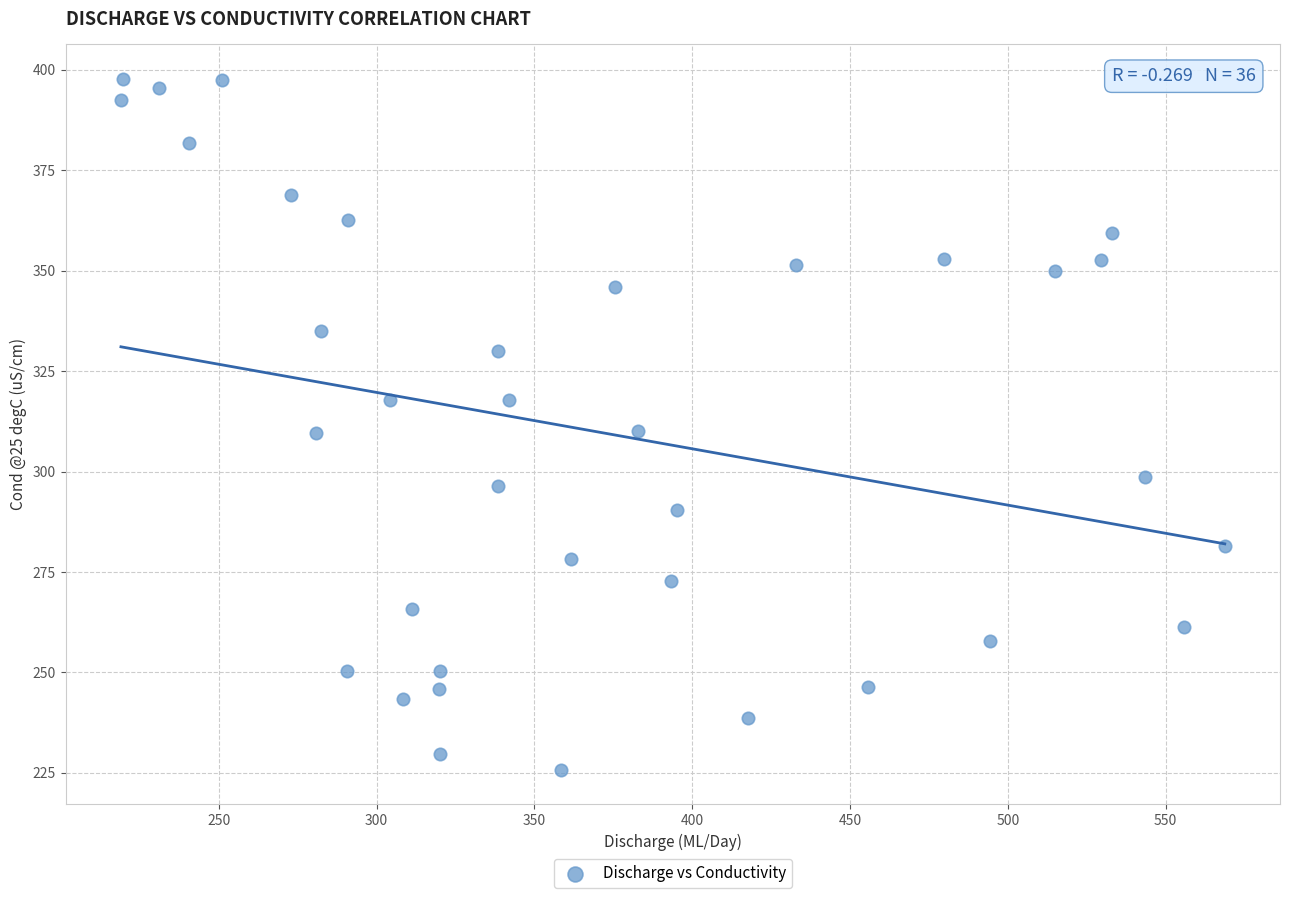

What is the range of Y values (max minus min)?

172.0